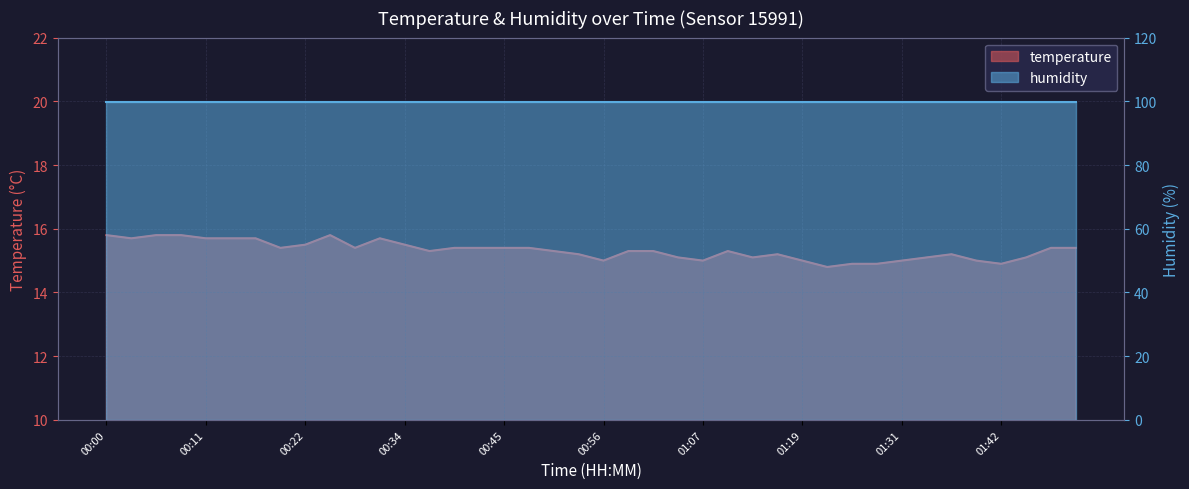

Between 00:20 and 00:09, which is larger?

00:09